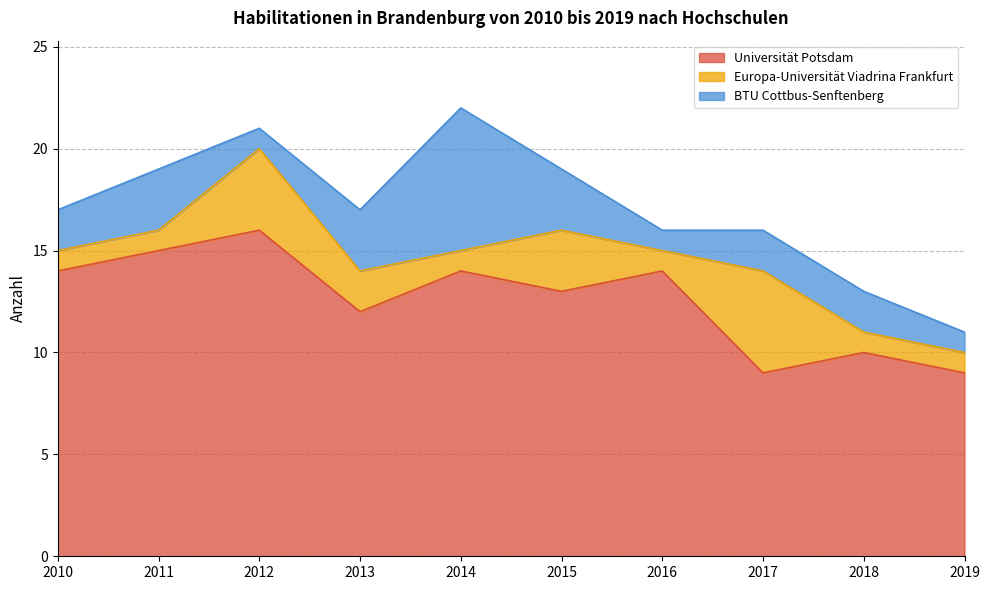

What is the difference between the maximum and second lowest values in the BTU Cottbus-Senftenberg series?

6